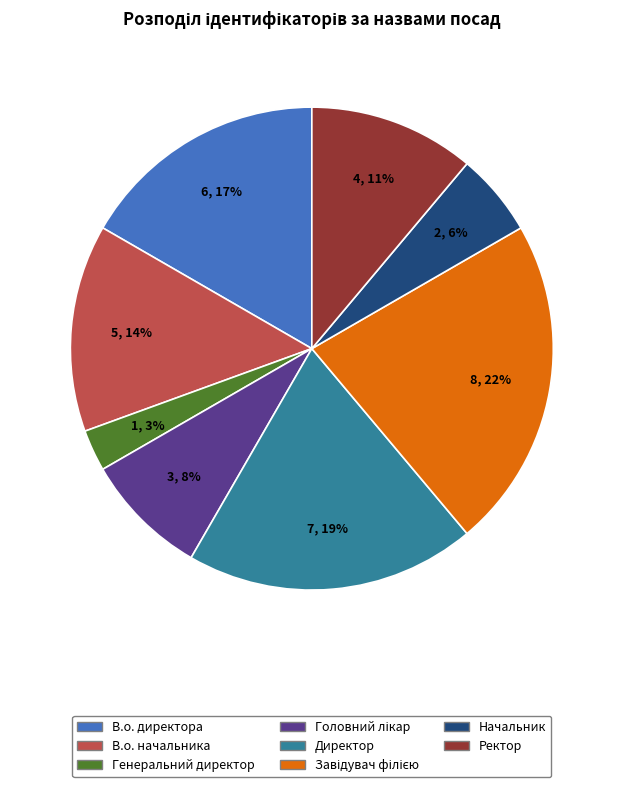

To the nearest percent, what portion does Начальник represent?

6%